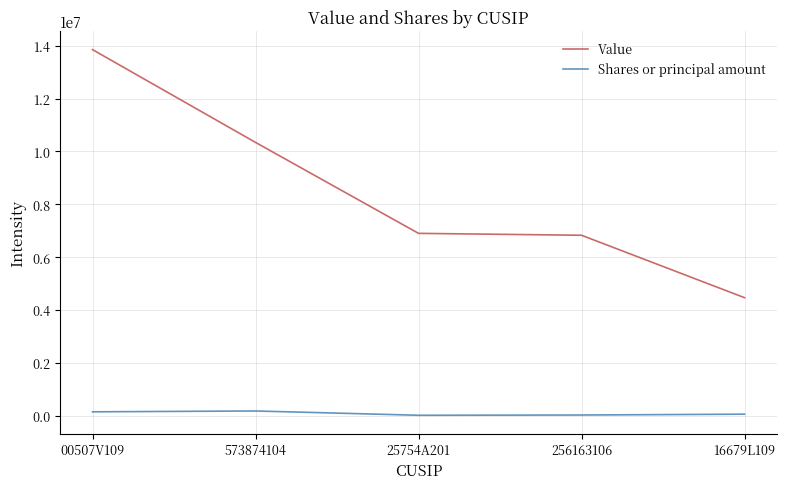

What is the lowest value of the Shares or principal amount series?

14789